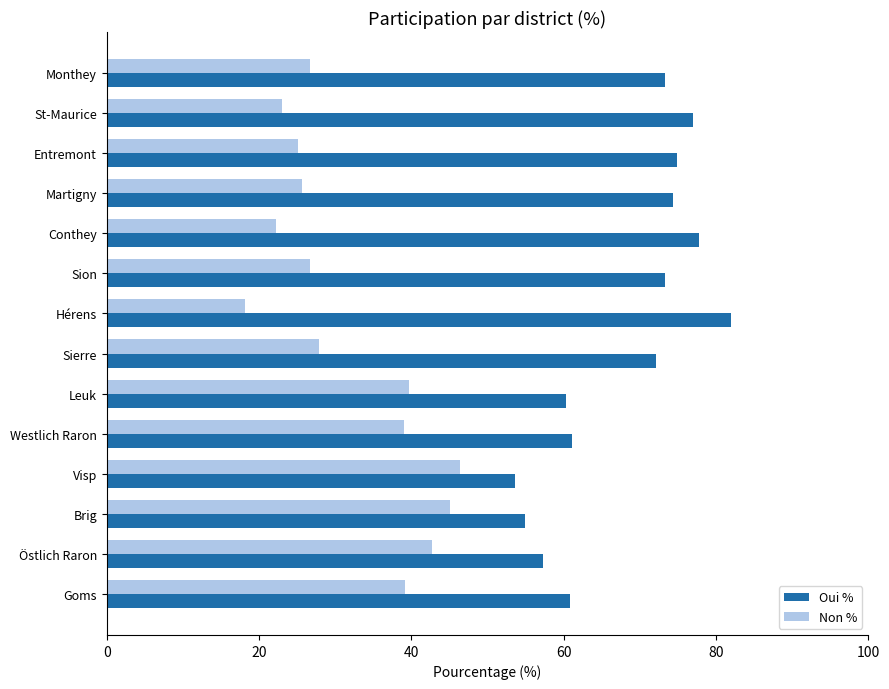

Is the value of Oui % at Visp greater than the value of Non % at Leuk?

Yes